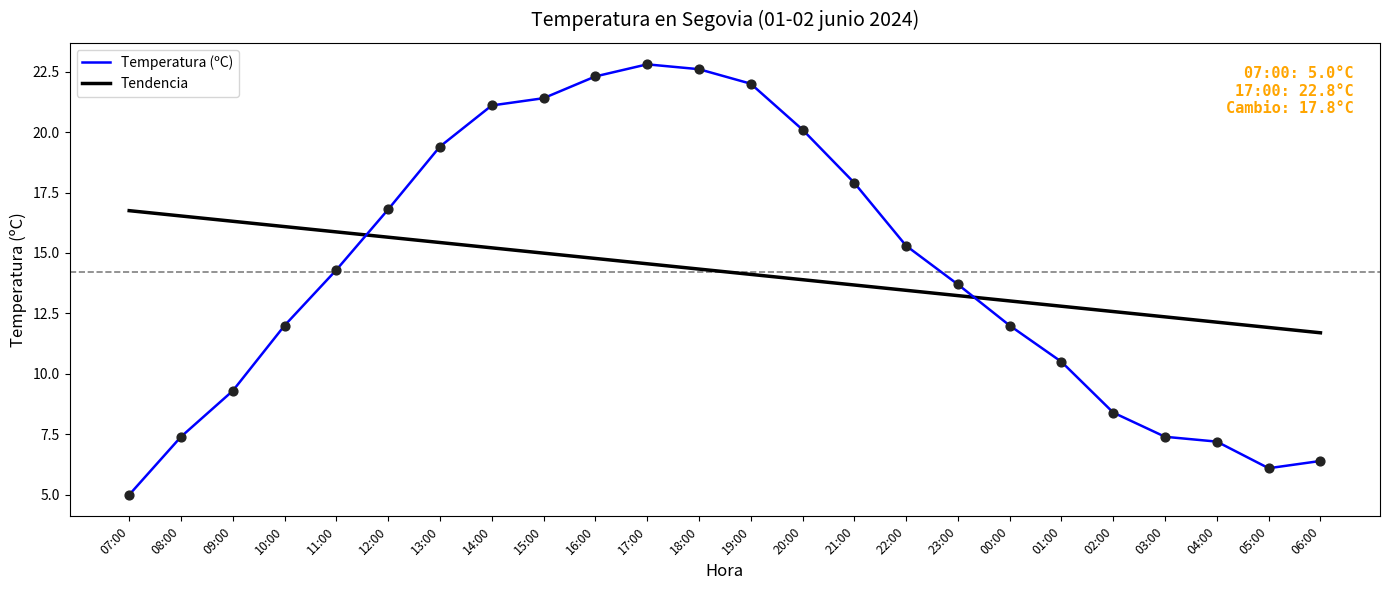

What is the total value across all series at 05:00?

18.0